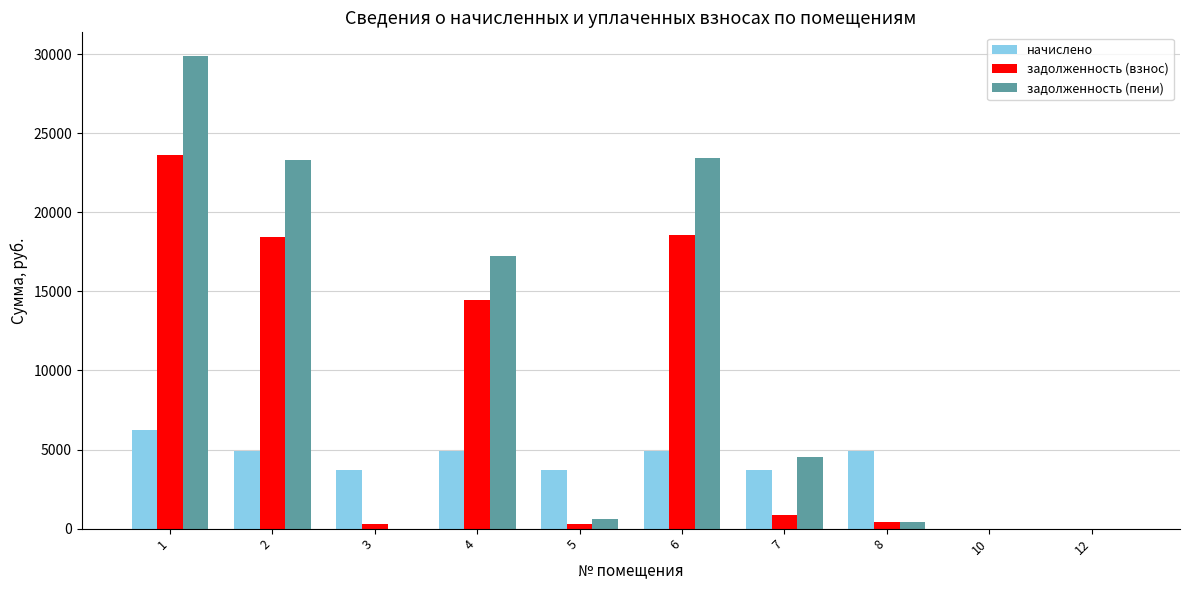

Count the number of data series in this chart.

3